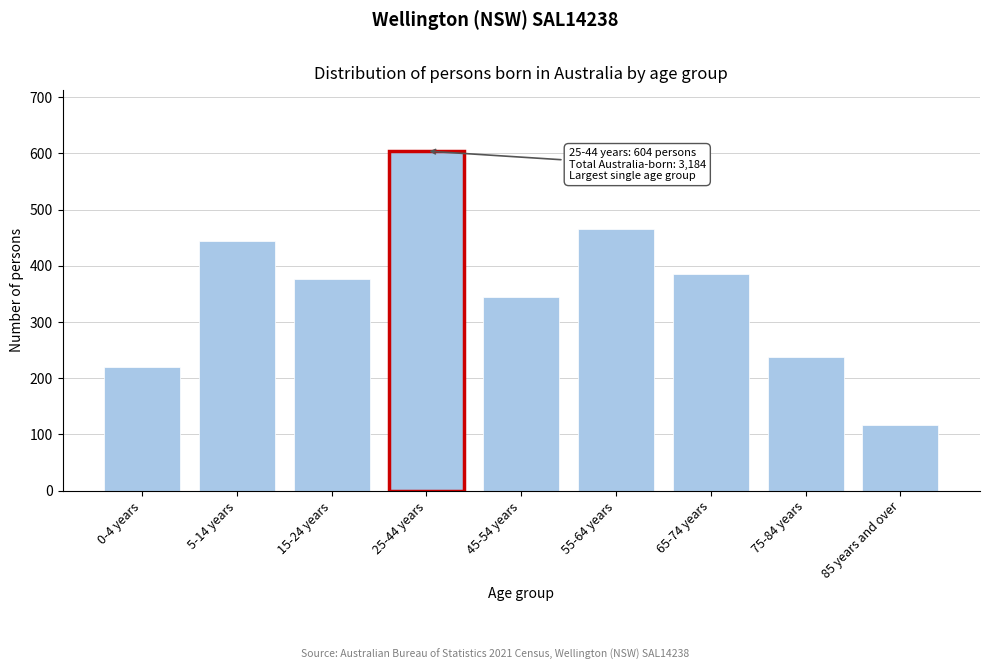

Reading left to right, what are all the values shown in this chart?

0-4 years=220	5-14 years=444	15-24 years=376	25-44 years=604	45-54 years=345	55-64 years=466	65-74 years=386	75-84 years=237	85 years and over=116